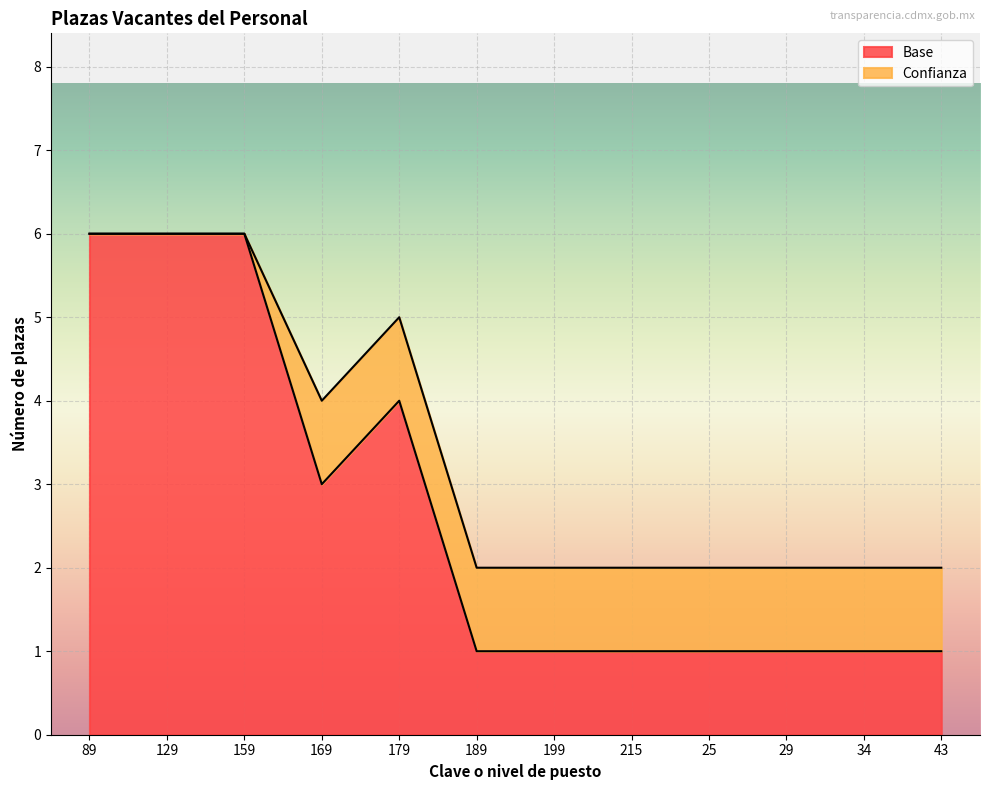

What is the difference between the maximum and minimum values?

5